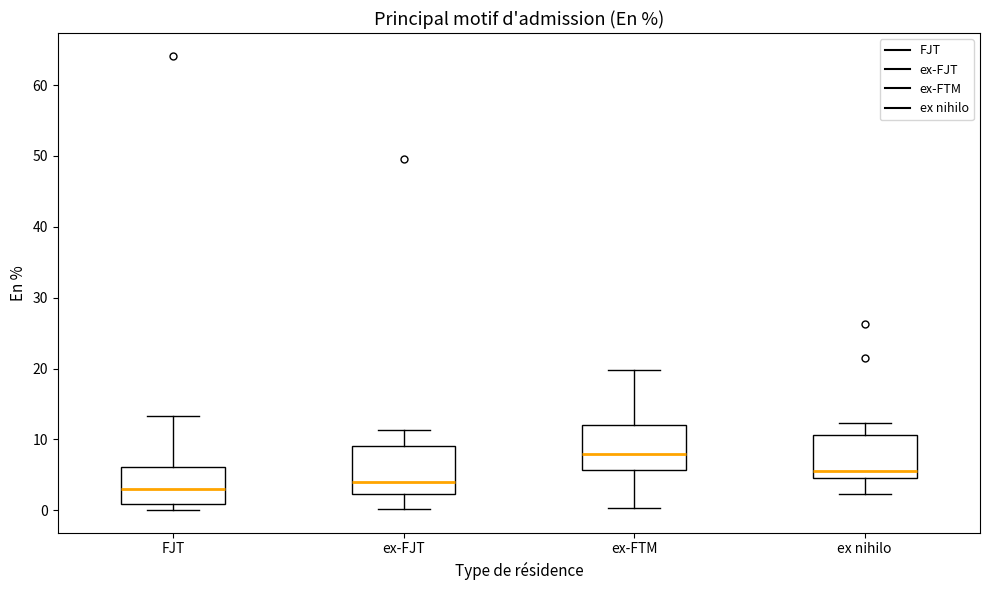

Reading left to right, transcribe this box plot: for each box, give where its median line is, the range the box spans, and where its two whiskers end, as read against the y-axis. The values are not printed on the chart, so give them approximately, as read against the axis.

FJT: median 3, box 1 to 6, whiskers 0 to 13
ex-FJT: median 4, box 2 to 9, whiskers 0 to 11
ex-FTM: median 8, box 6 to 12, whiskers 0 to 20
ex nihilo: median 6, box 5 to 11, whiskers 2 to 12